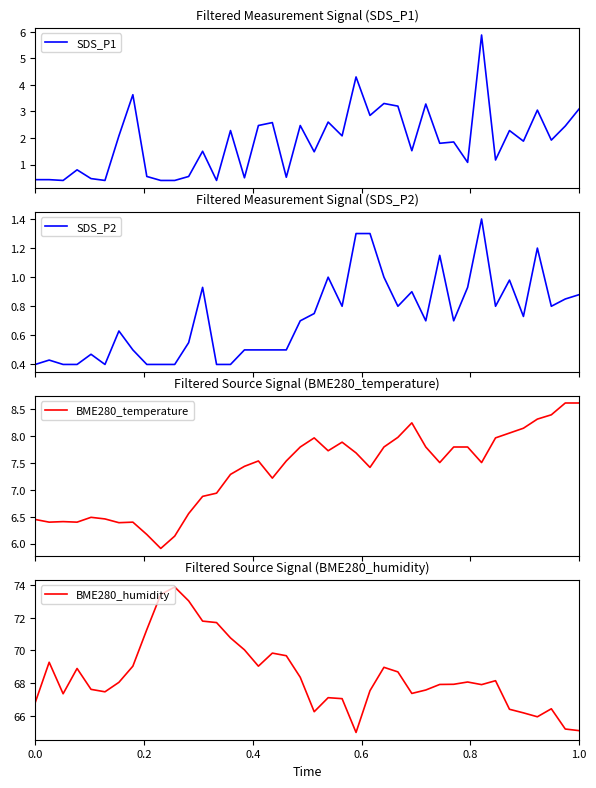

How many lines are shown in the chart?

4